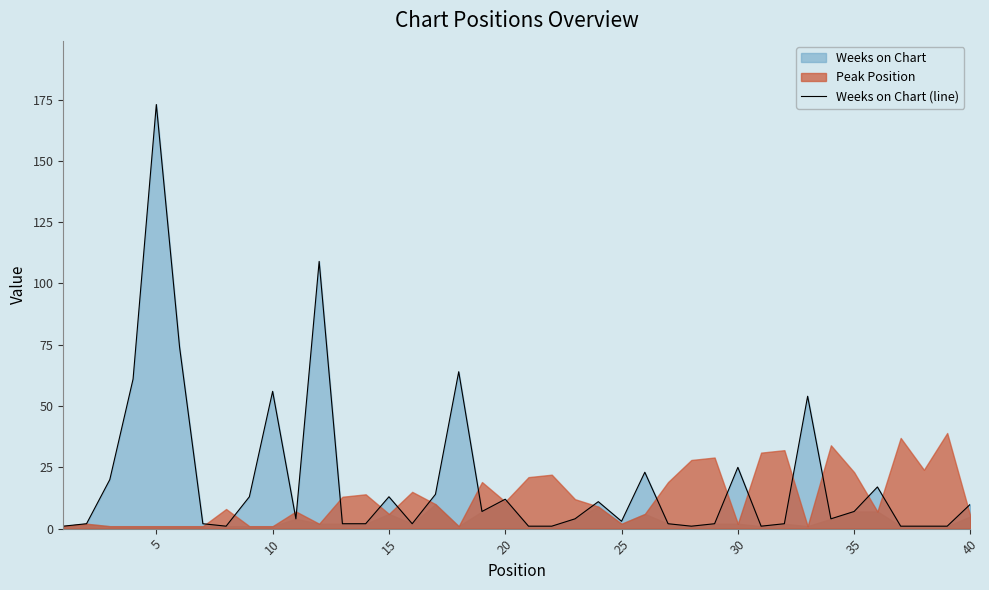

What is the value of the 33rd point from the left?

54